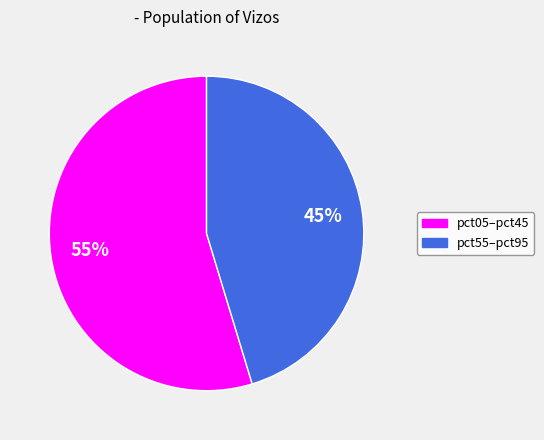

Is there any slice that represents more than half of the pie?

Yes